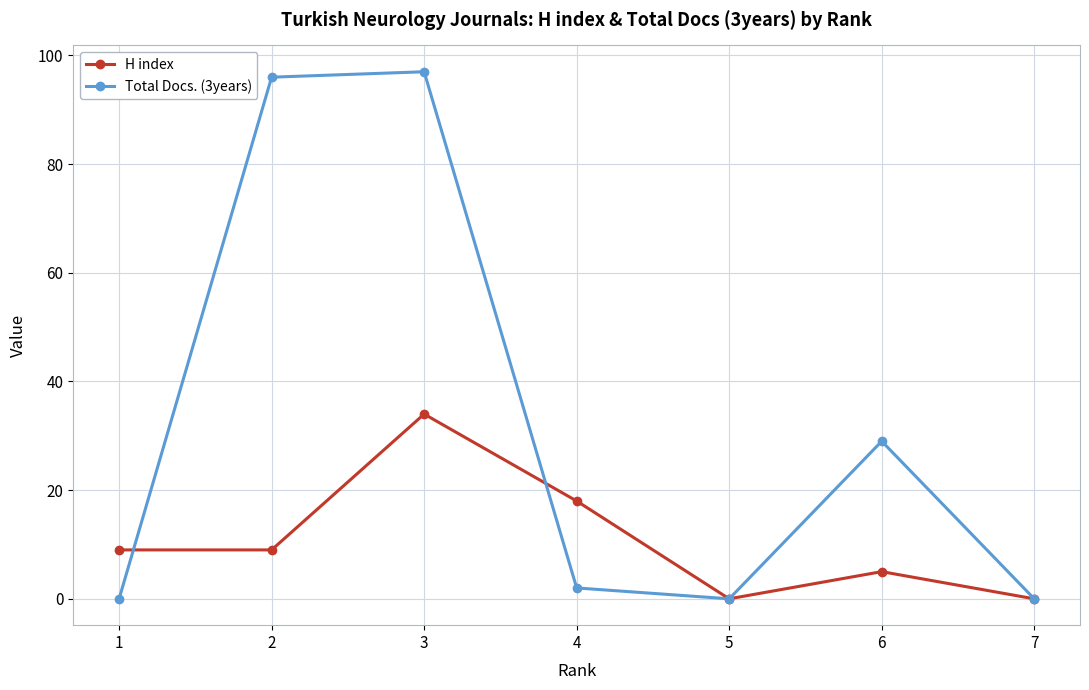

At which label is H index closest to 17?

4